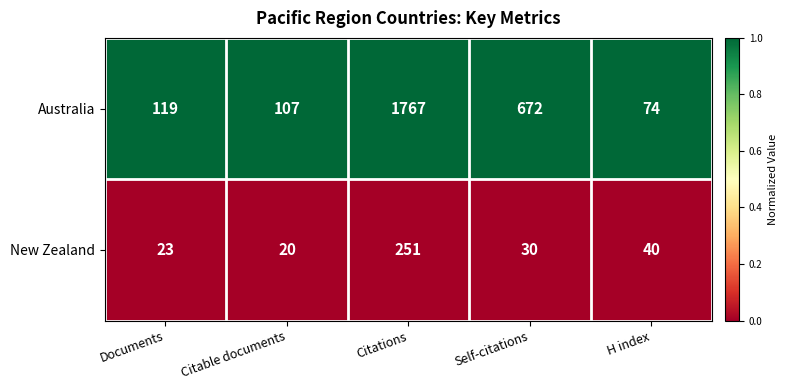

Which series has the widest spread of values?

Australia